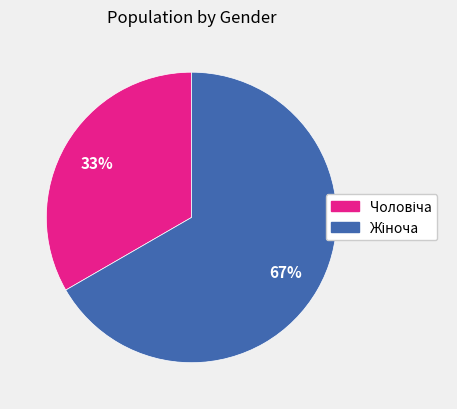

Is there any slice that represents more than half of the pie?

Yes